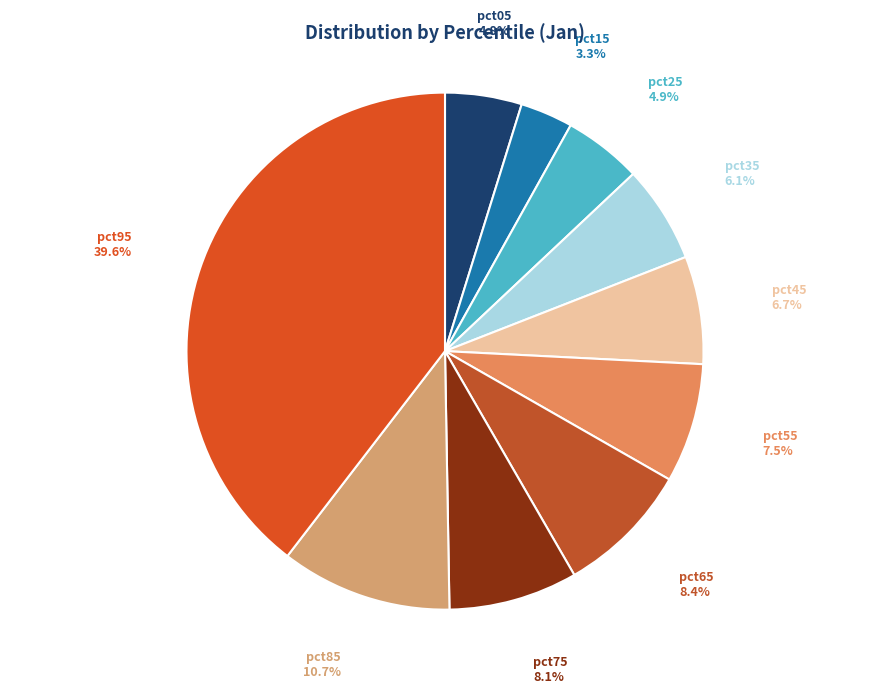

Which category has the biggest portion of the pie?

pct95